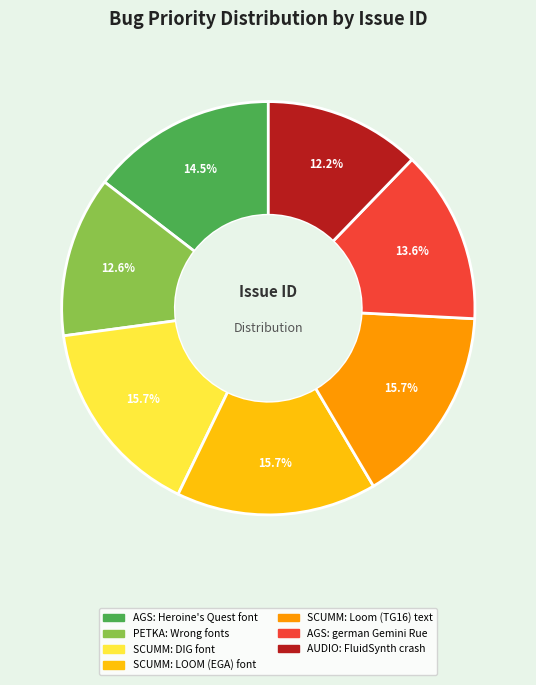

Is the sum of SCUMM: LOOM (EGA) font and AGS: german Gemini Rue greater than half?

No